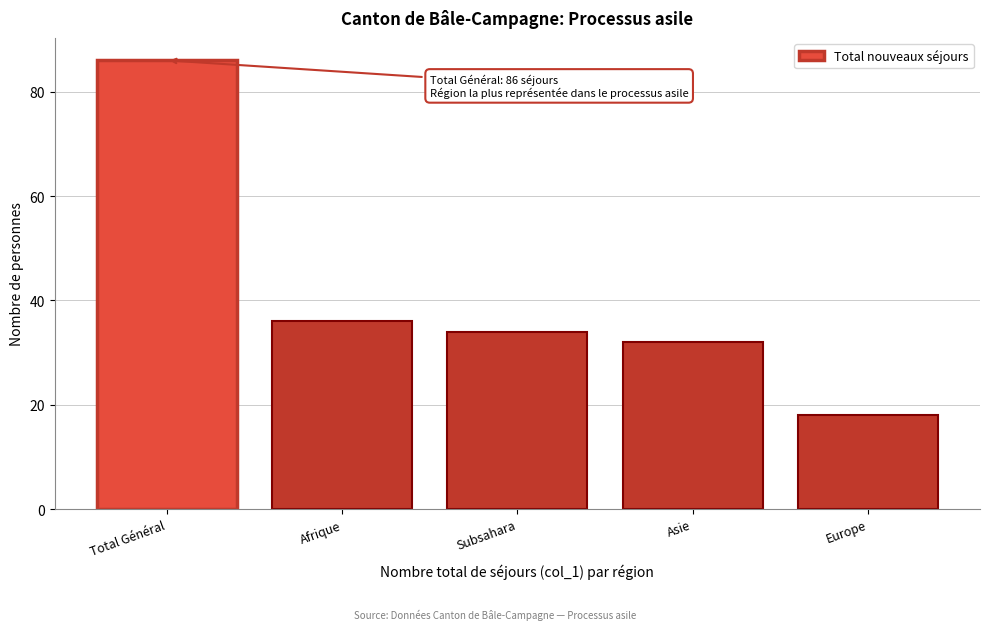

Reading right to left, extract all data points from this chart.

Europe=18	Asie=32	Subsahara=34	Afrique=36	Total Général=86